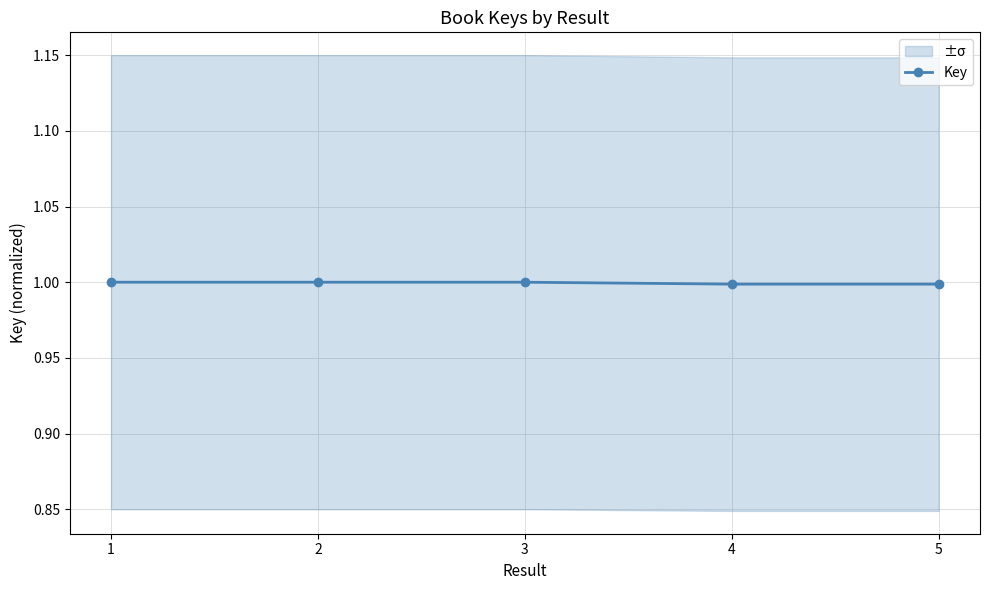

What is the average value?

1.0